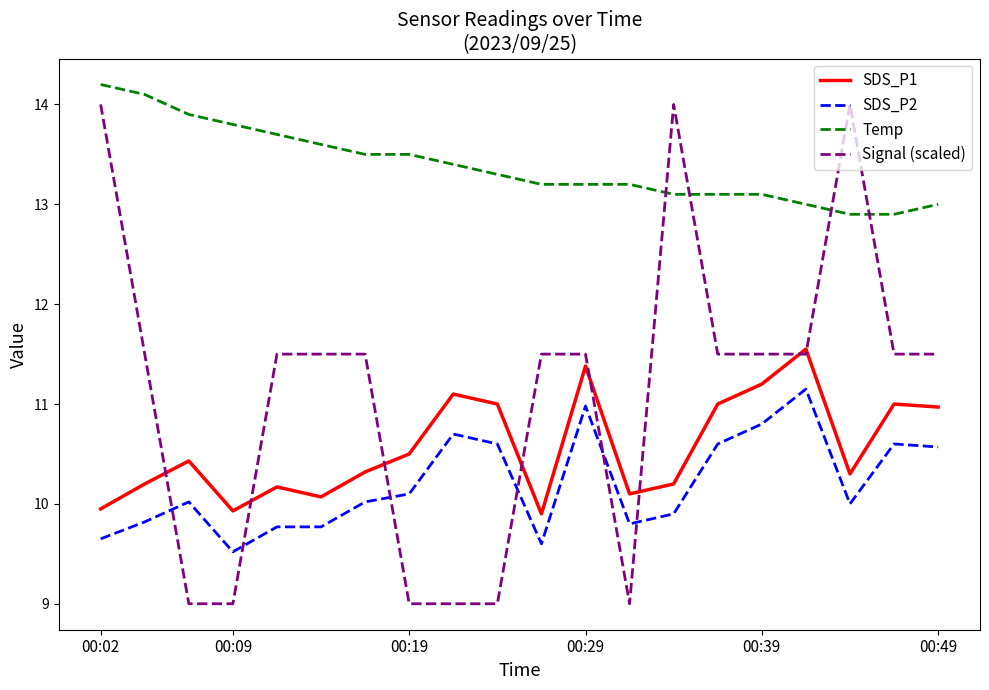

What is the maximum value shown in the chart?

14.2